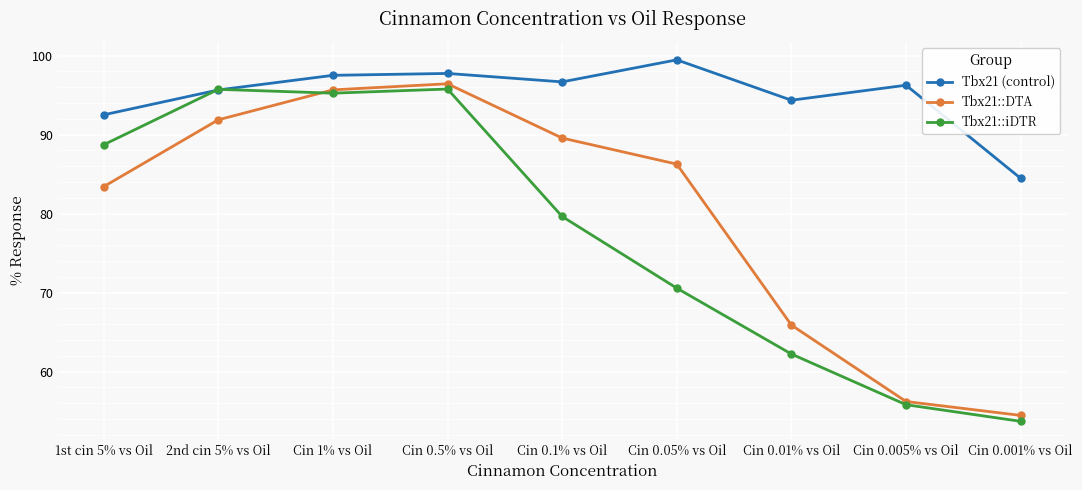

What is the average value of the Tbx21::DTA series?

80.0